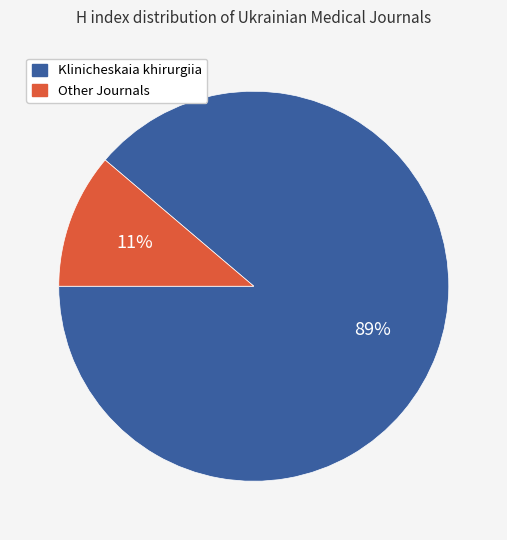

What percentage is the Klinicheskaia khirurgiia slice, to the nearest percent?

89%